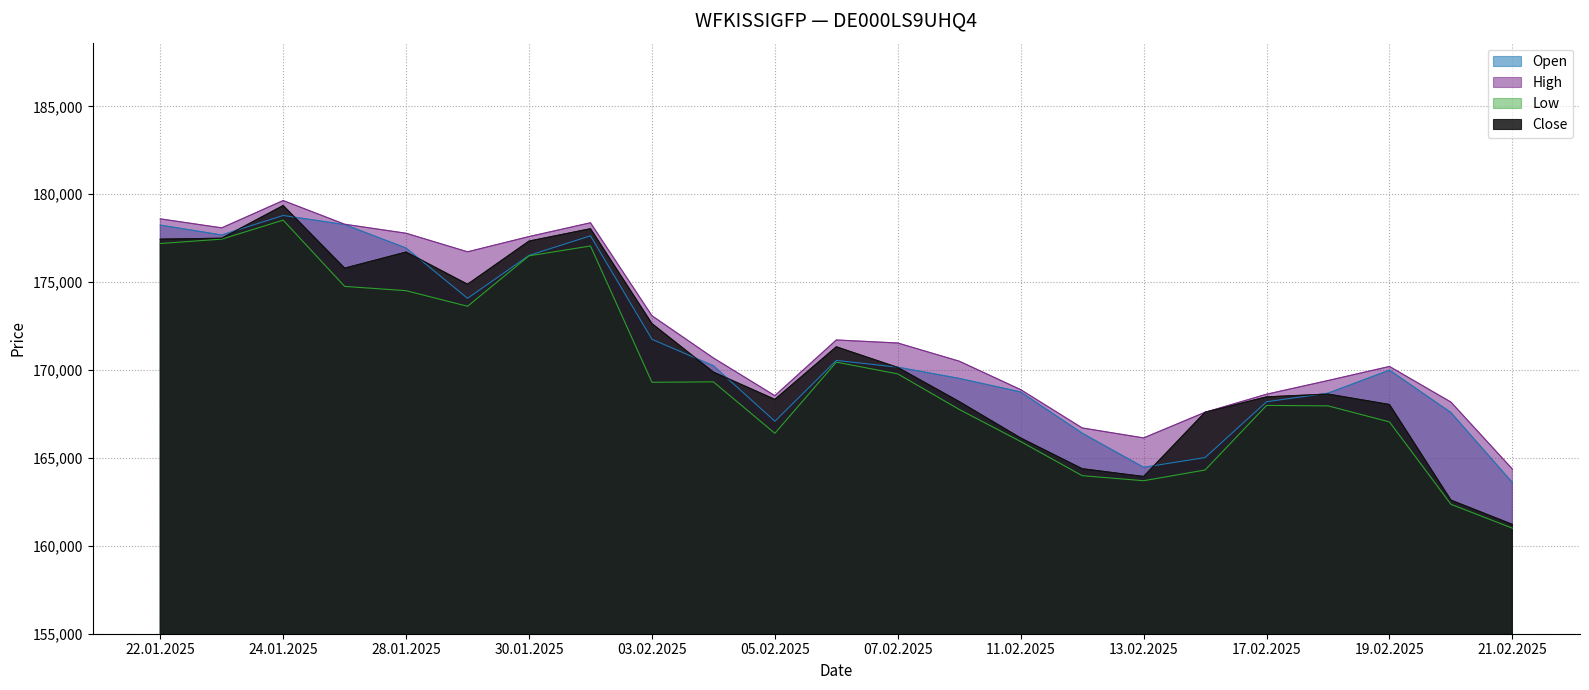

What is the label of the 11th point from the left?

05.02.2025